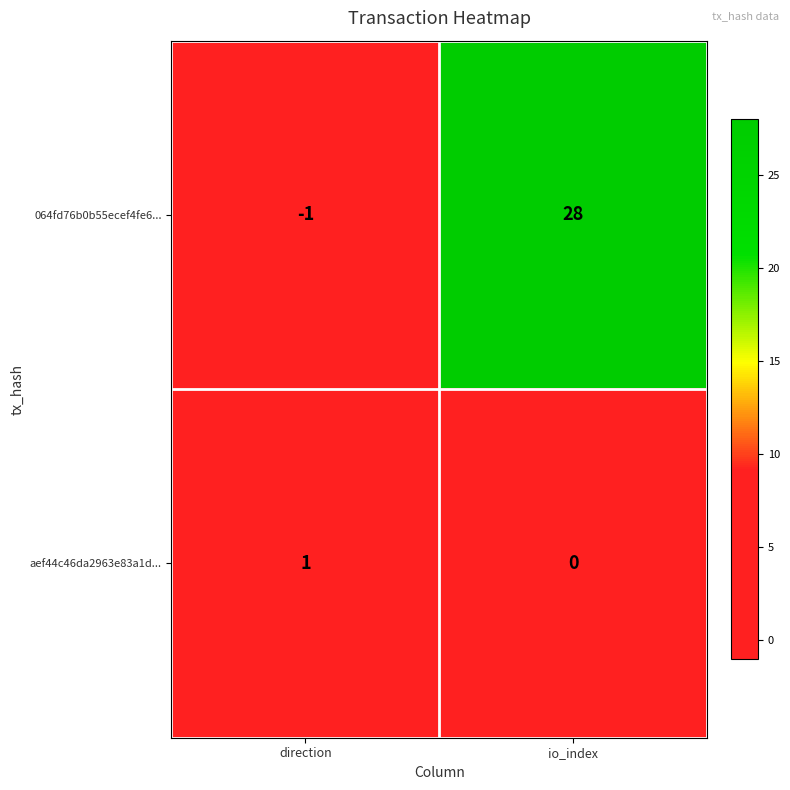

Which series has the largest range (max minus min)?

064fd76b0b55ecef4fe6...